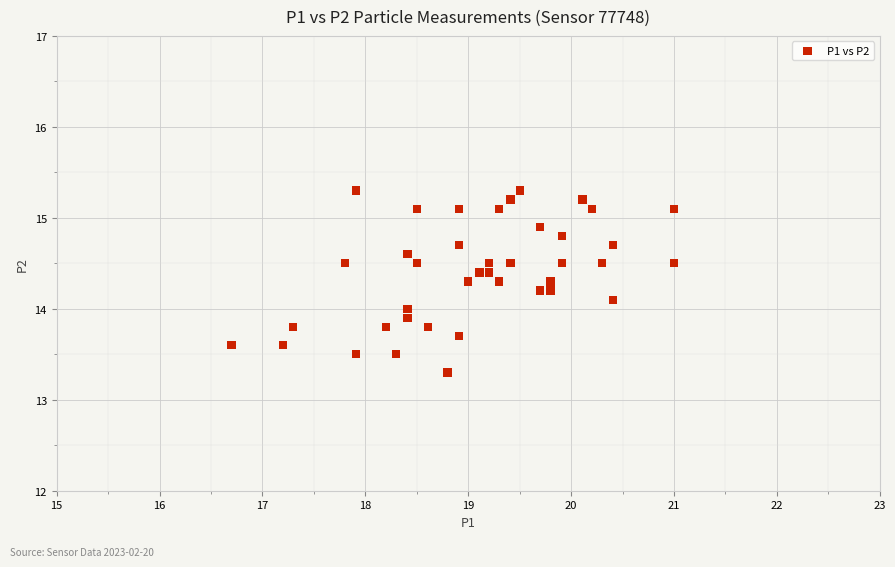

What is the range of X values (max minus min)?

4.3